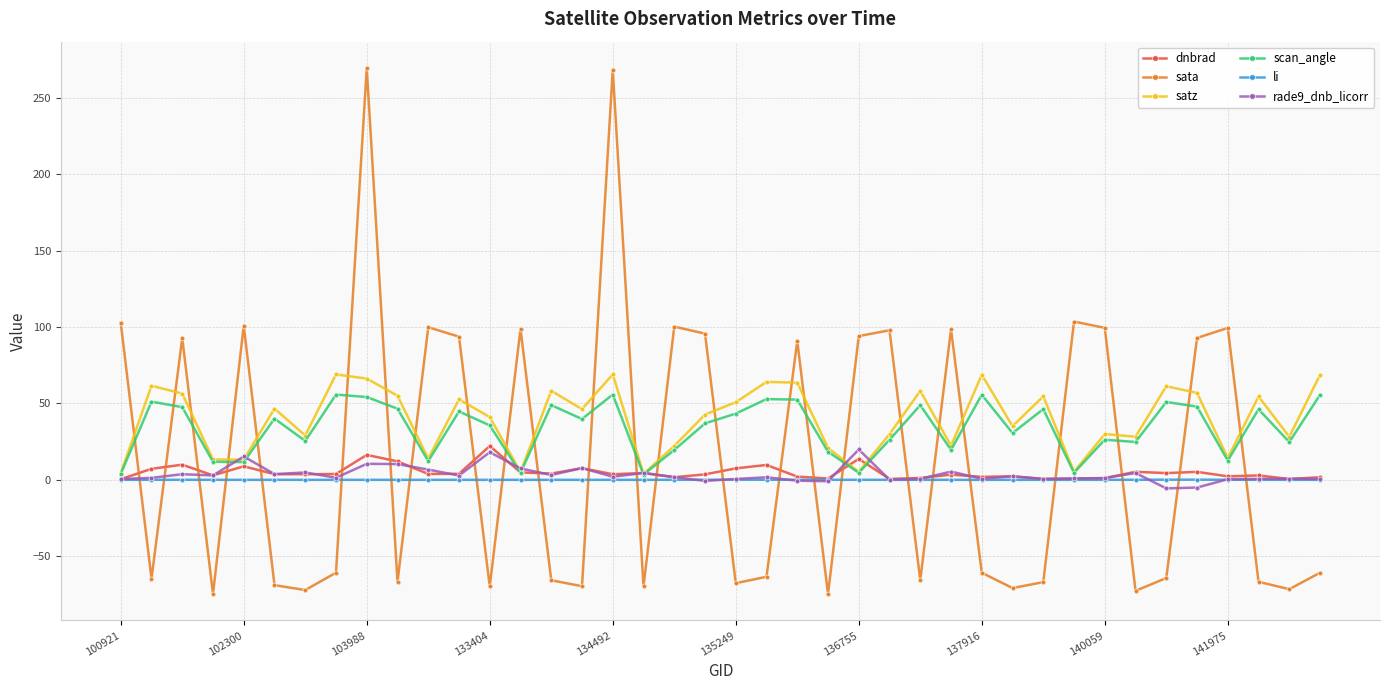

How many data points in satz are less than 46?

20